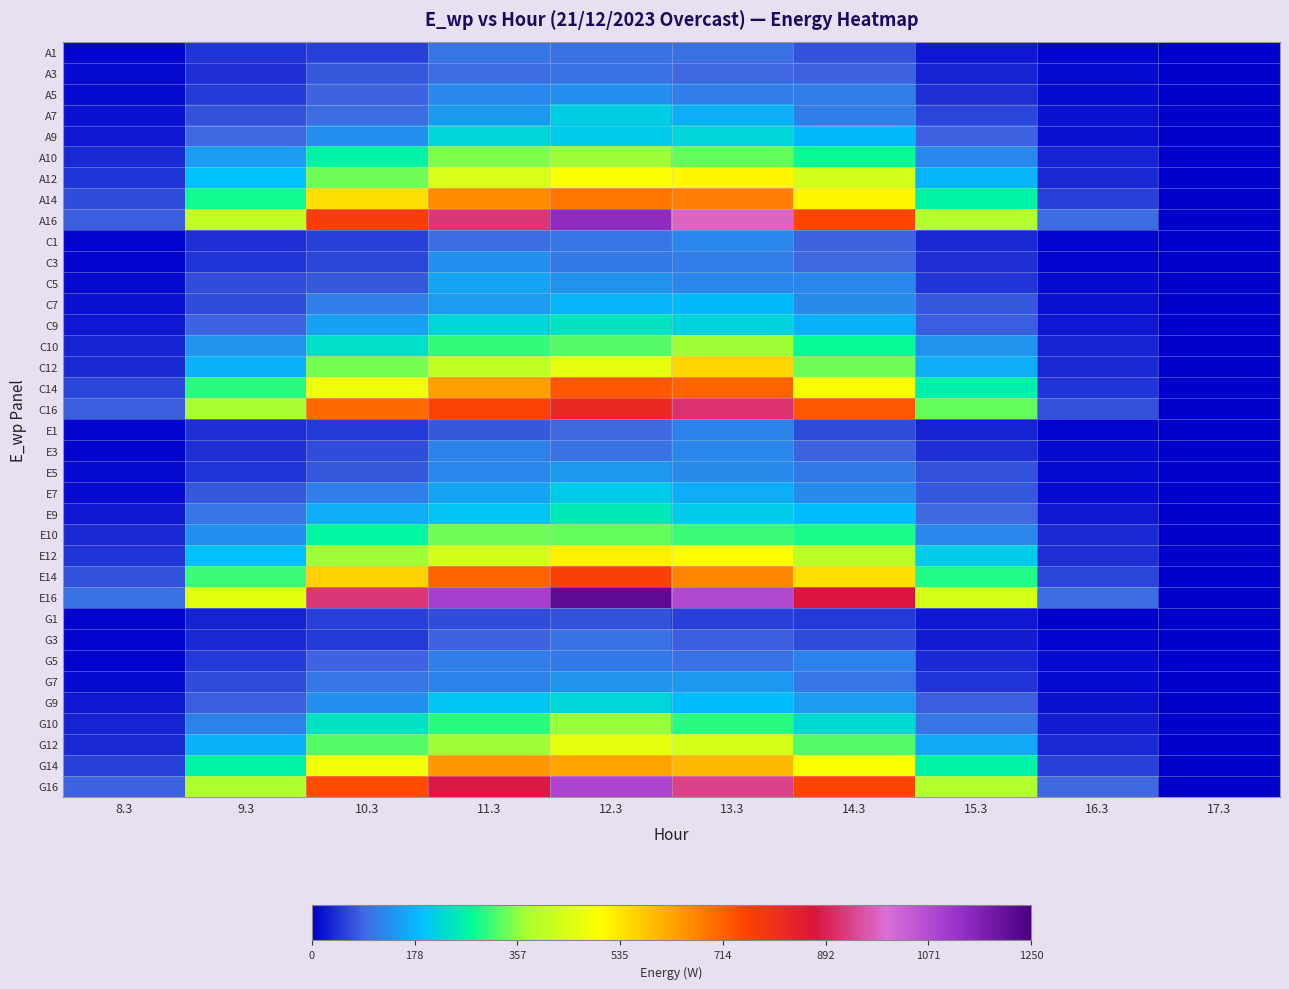

Rank the series by their maximum value, from lowest to highest.

G1, A3, G3, A1, G5, E1, E3, C1, C3, A5, G7, E5, C5, C7, E7, A7, G9, A9, C9, E9, E10, G10, C10, A10, G12, A12, E12, C12, G14, A14, C14, E14, C16, G16, A16, E16